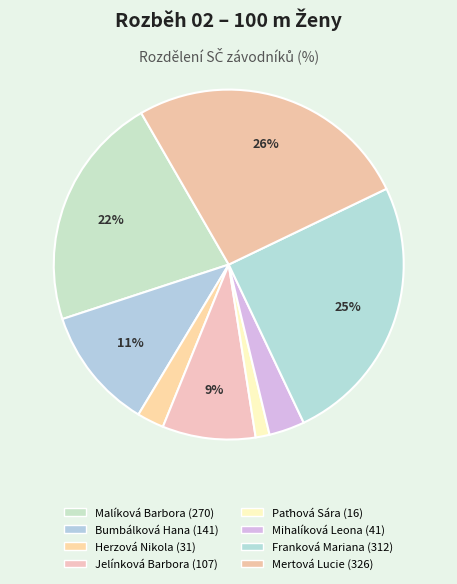

Count the number of slices in the pie.

8